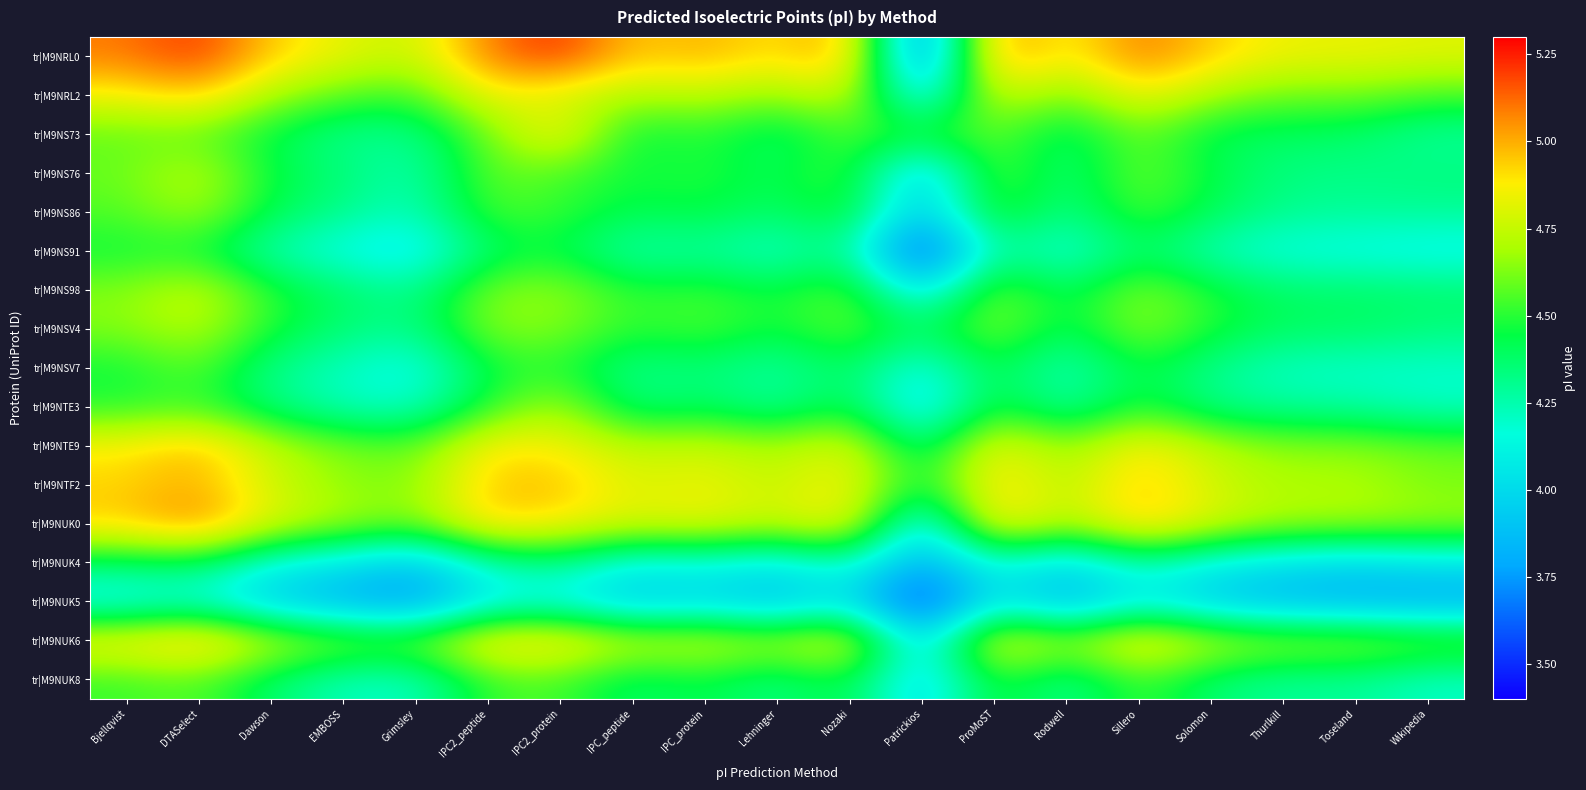

How many data points does each series have?

19